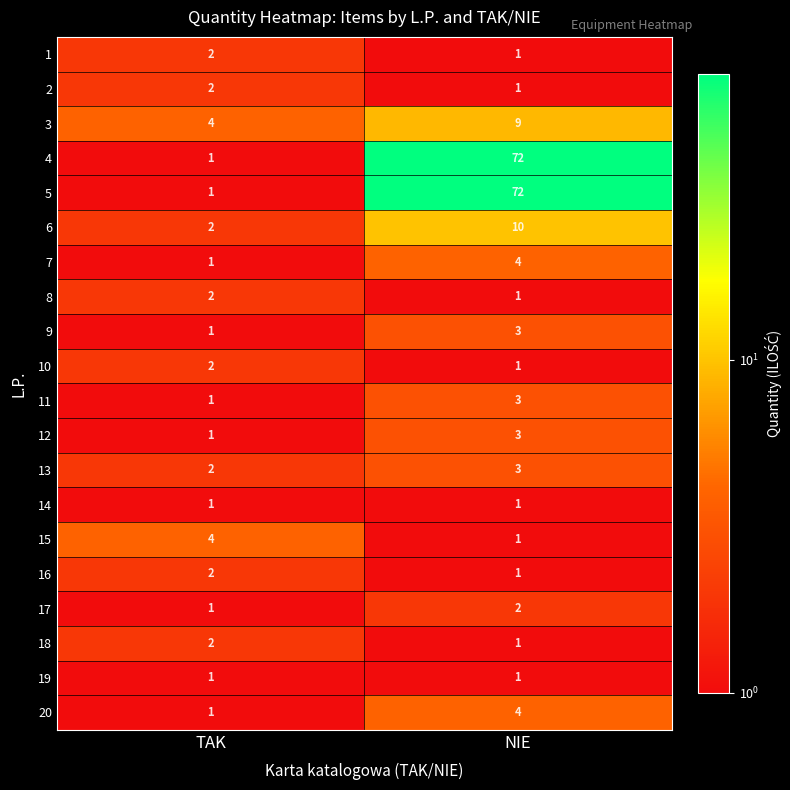

What is the spread (max minus min) of values at TAK?

3